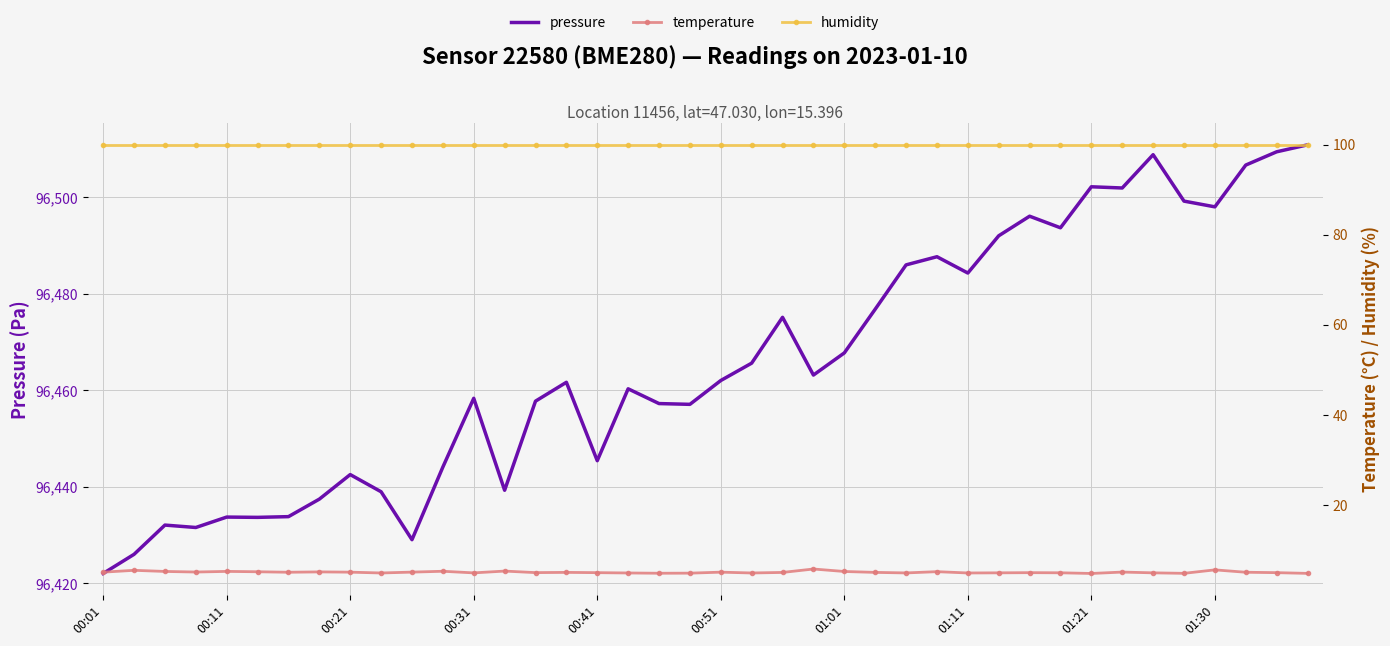

What are all the series names shown in the legend?

pressure, temperature, humidity